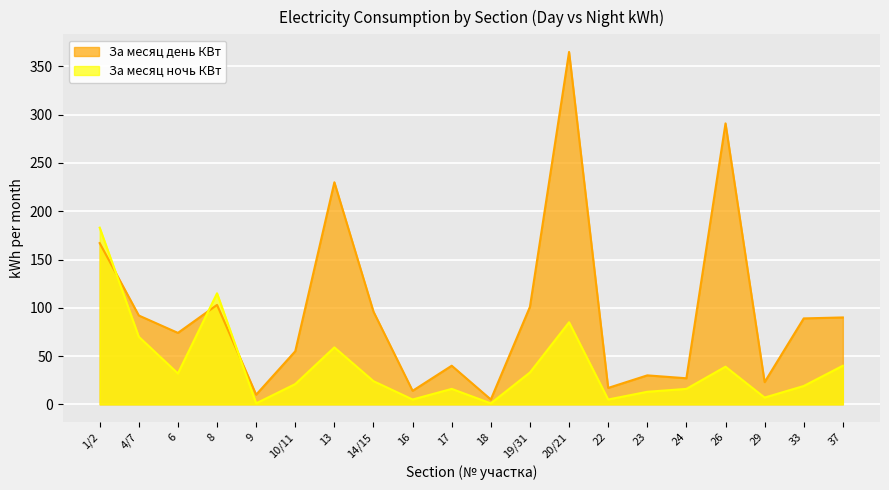

Where is the first local minimum for За месяц день КВт?

6